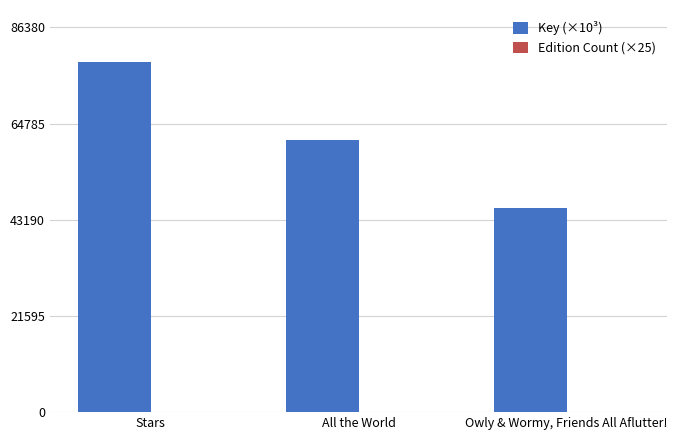

Which series has the largest range (max minus min)?

Key (×10³)